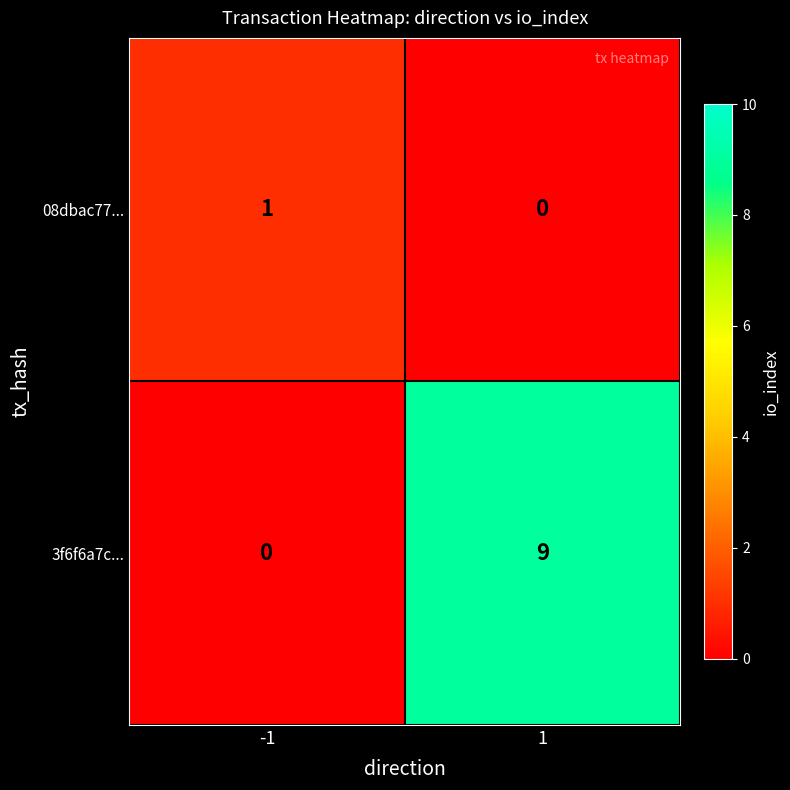

Is it true that 08dbac77... equals 0 at 1?

True